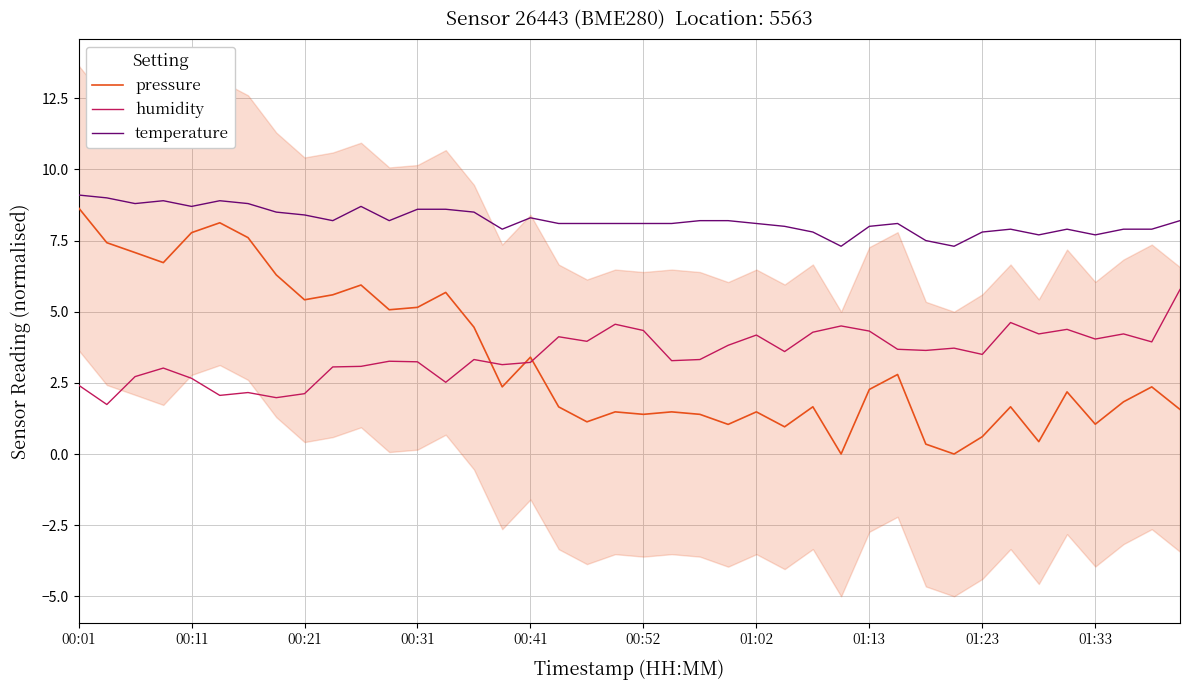

Which series has the largest range (max minus min)?

pressure